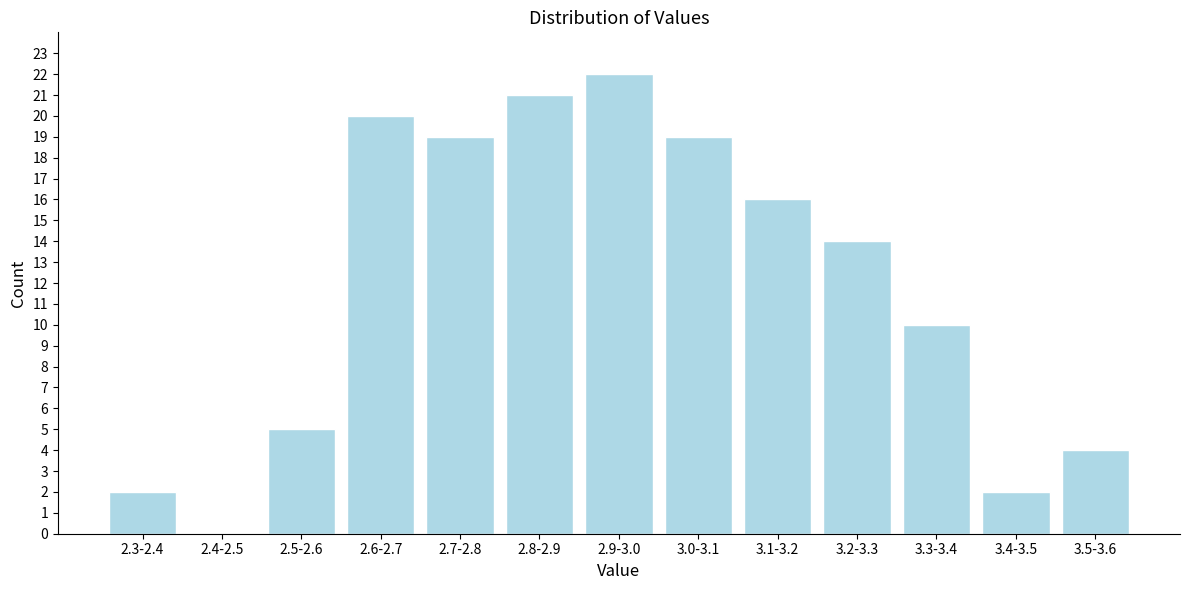

Reading left to right, extract all data points from this chart.

2.3-2.4=2	2.4-2.5=0	2.5-2.6=5	2.6-2.7=20	2.7-2.8=19	2.8-2.9=21	2.9-3.0=22	3.0-3.1=19	3.1-3.2=16	3.2-3.3=14	3.3-3.4=10	3.4-3.5=2	3.5-3.6=4